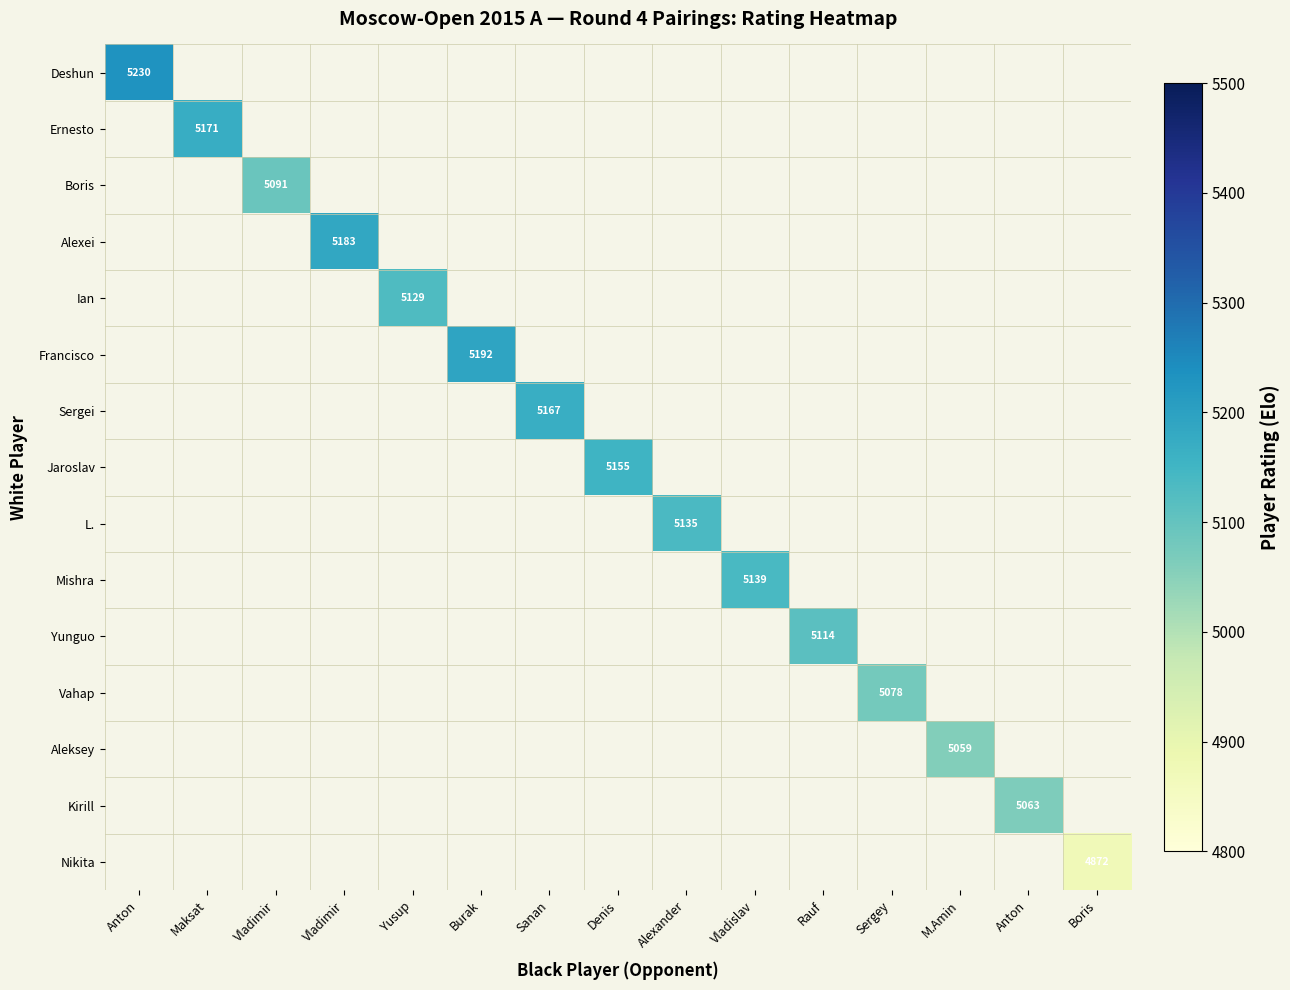

The Francisco series shows 3084.7 at Burak. True or false?

False